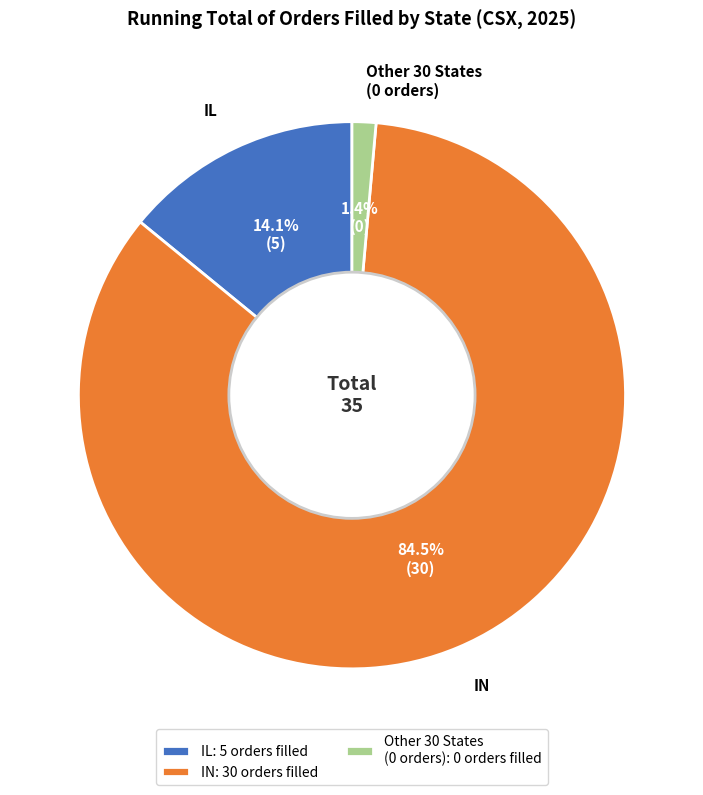

What portion of the pie excludes IN?

15.5%